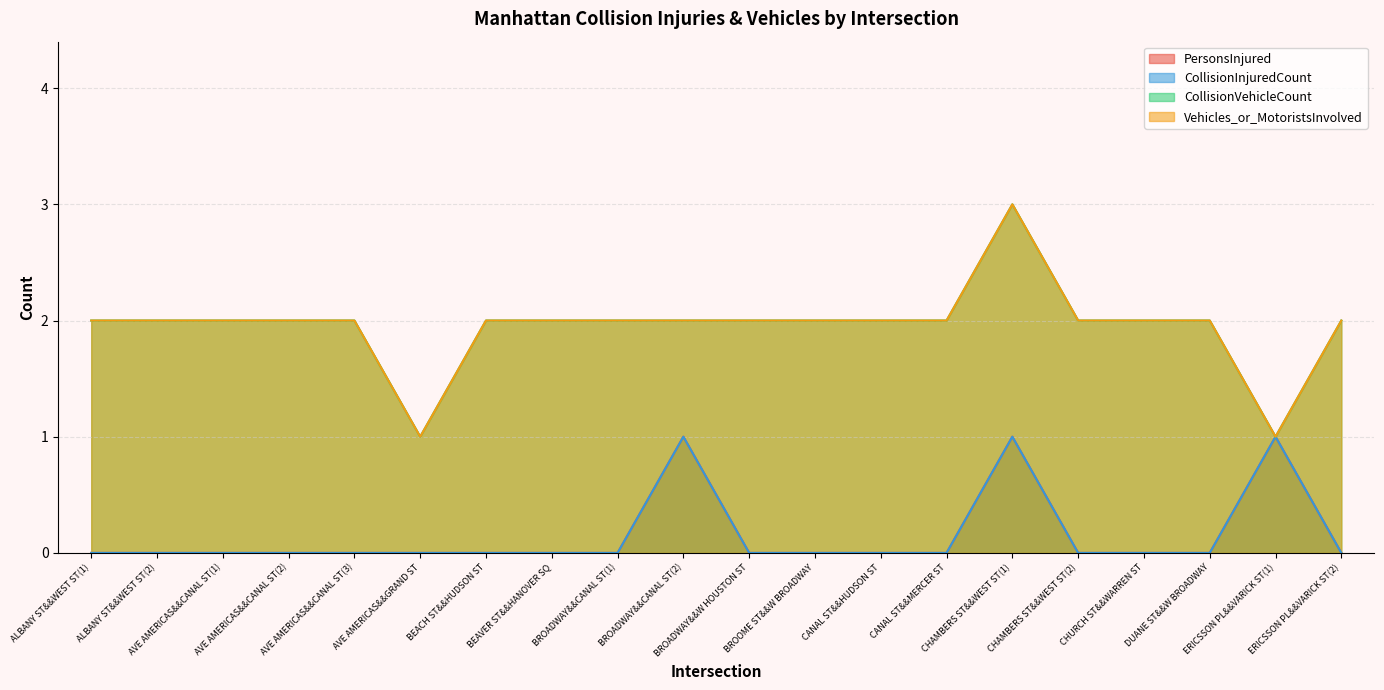

Which category has the highest value in the CollisionVehicleCount series?

CHAMBERS ST&&WEST ST(1)